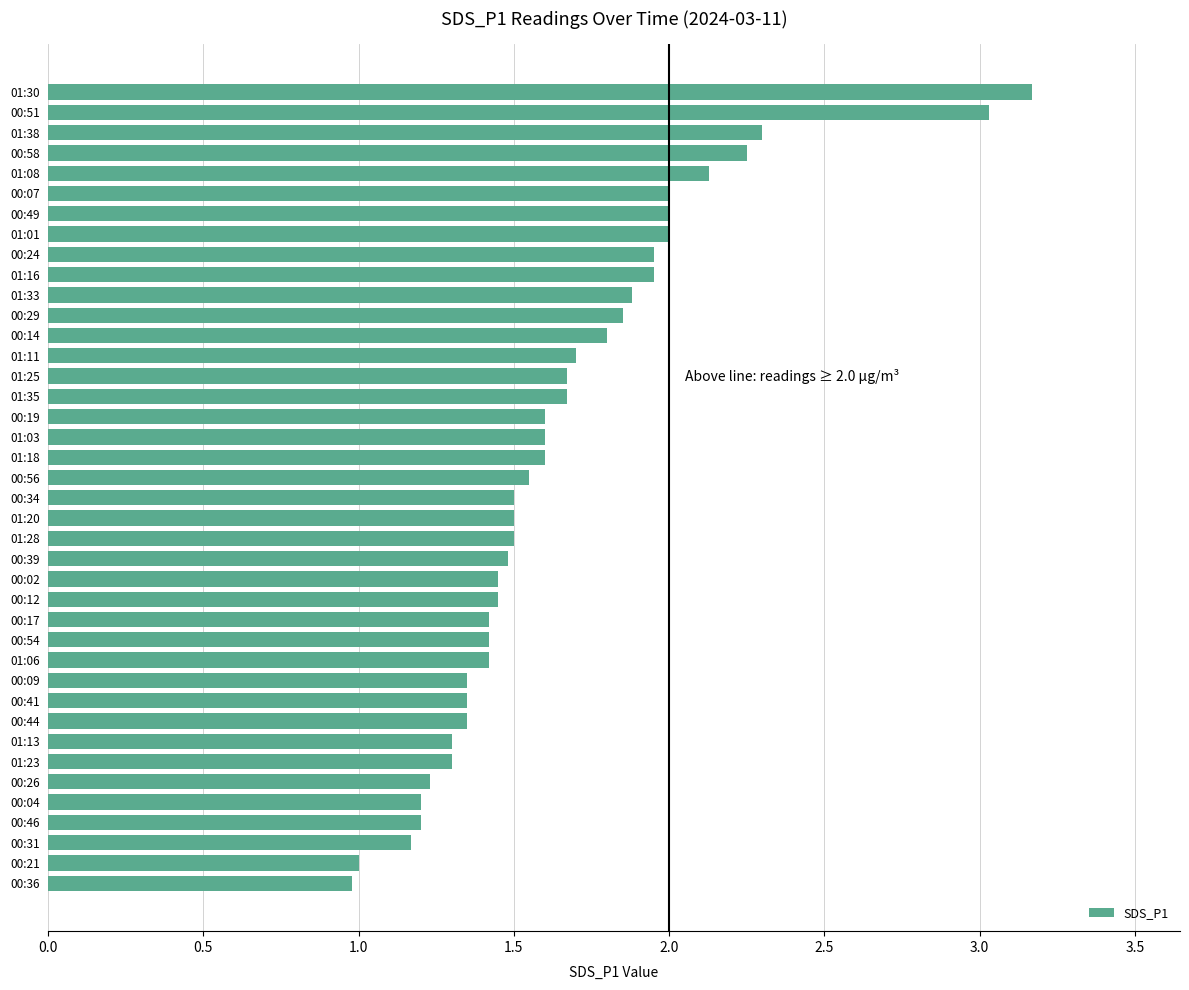

What is the value of the 5th bar from the top?

2.1